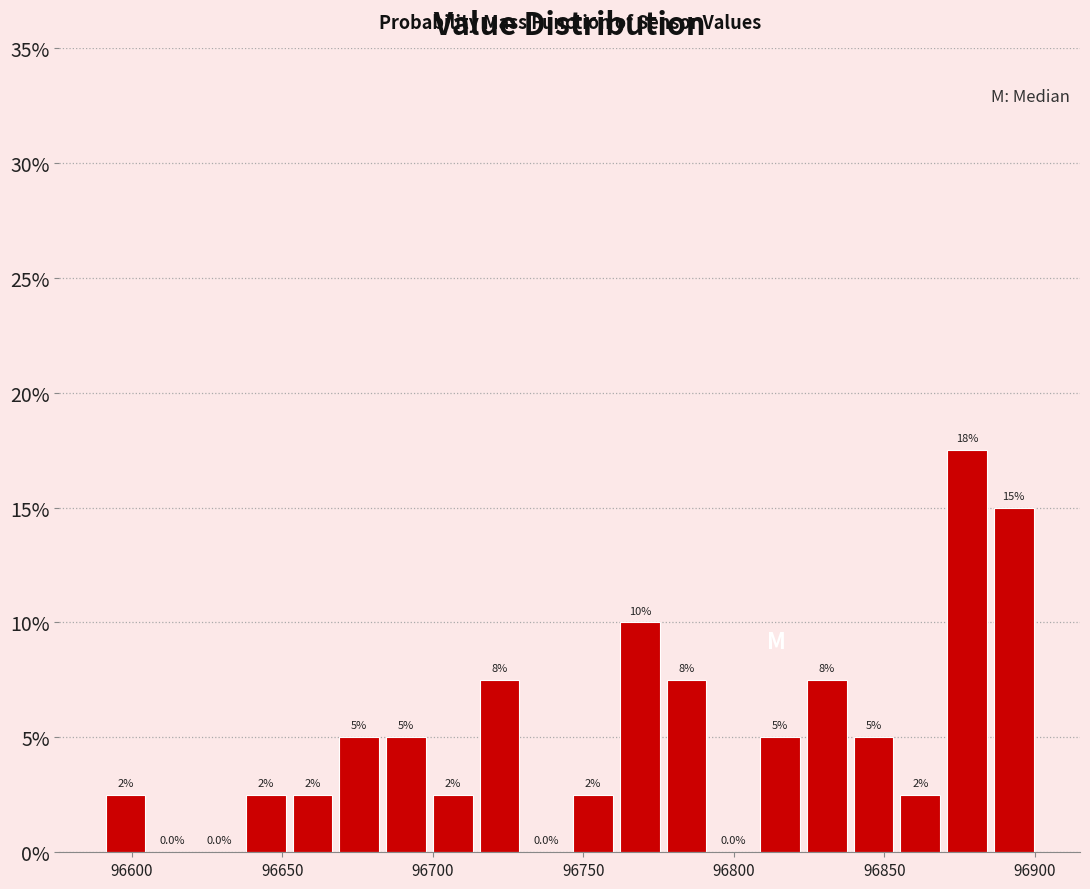

Read against the x-axis, roughly where is the centre of the tallest bar?

96875